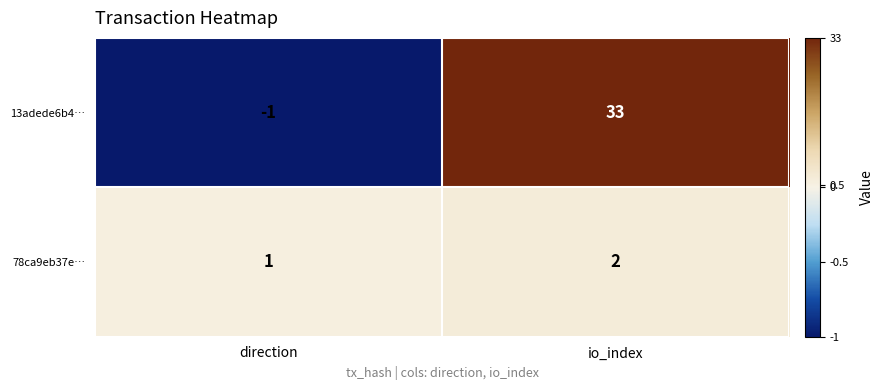

What value does the 13adede6b4… series have at io_index, to the nearest 10?

30